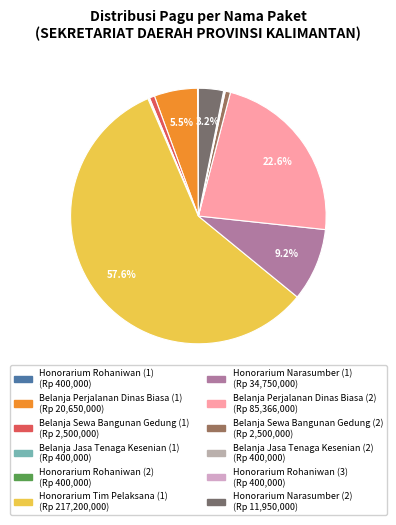

To the nearest percent, what percentage of the pie is Honorarium Narasumber (1)?

9%